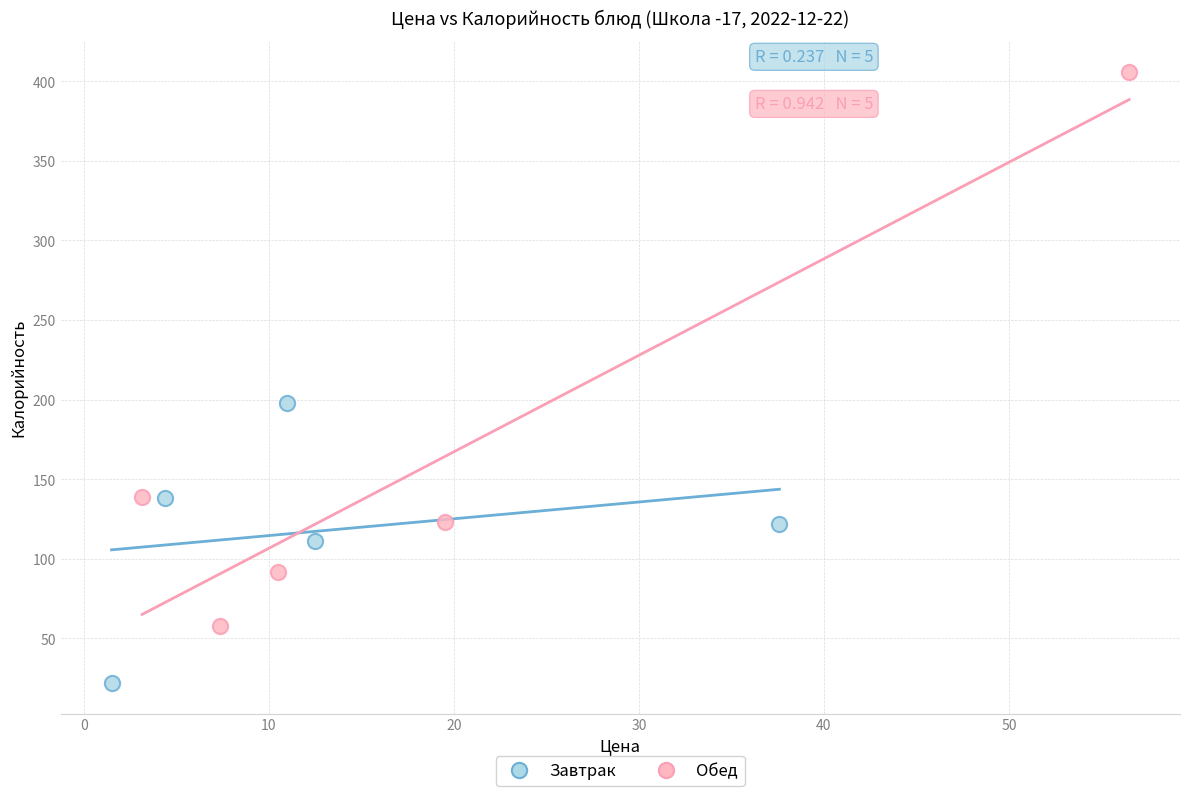

Which series has the largest Y range (max minus min)?

Обед